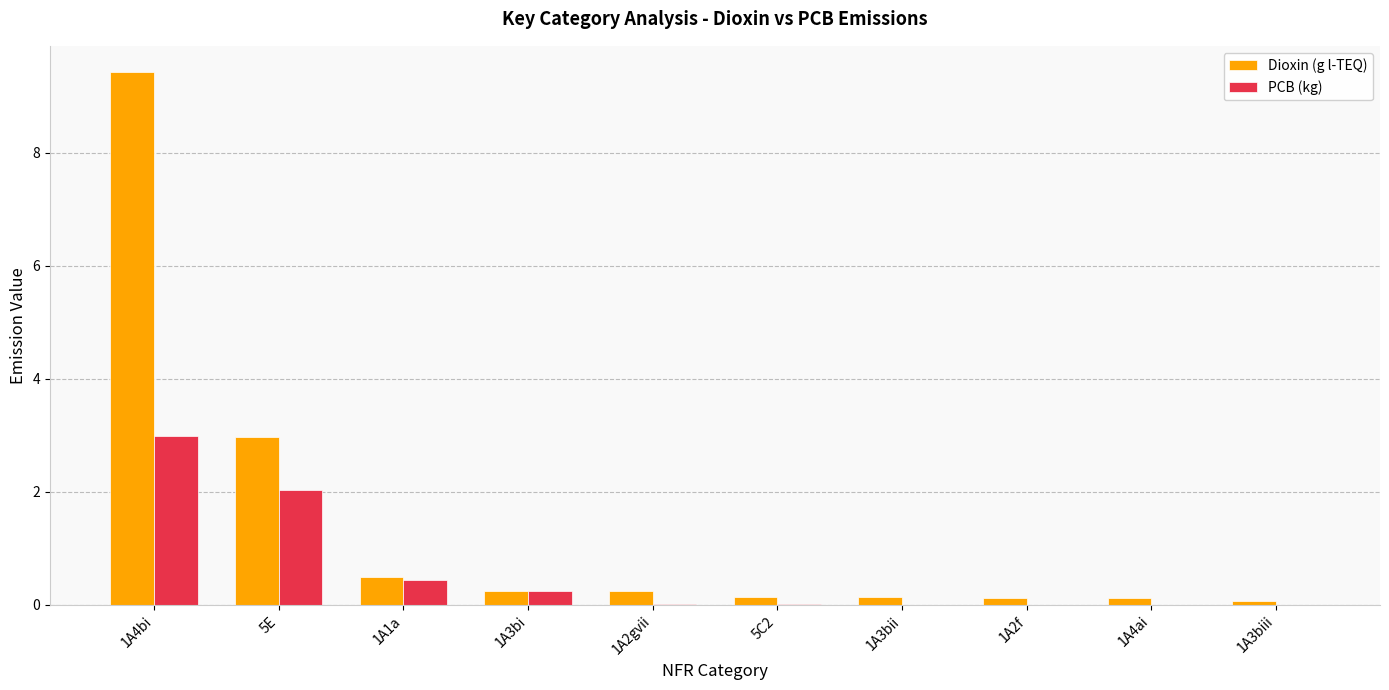

At which label does PCB (kg) reach its peak?

1A4bi